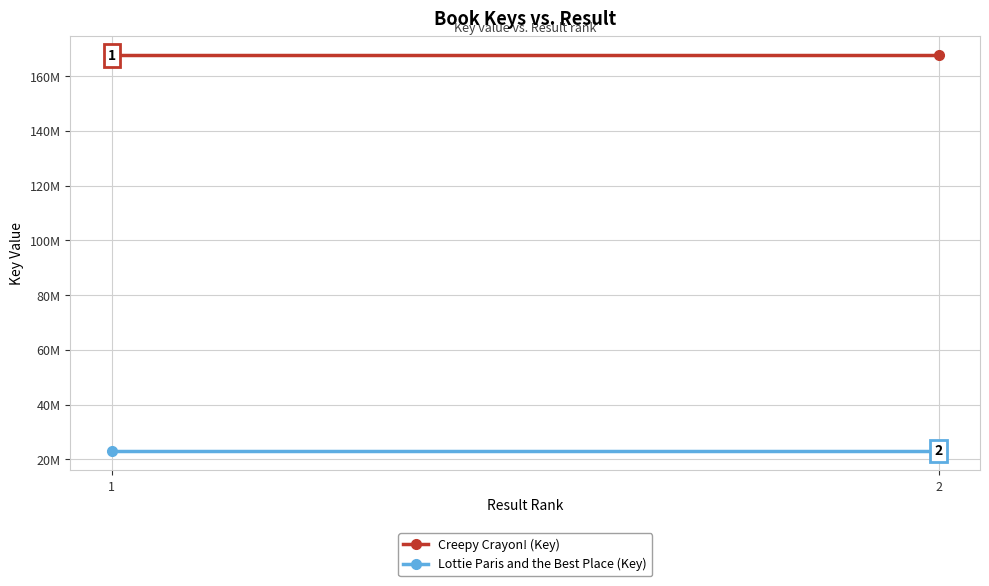

Reading left to right, transcribe all the data shown in this chart.

Creepy Crayon! (Key): 1=167554812	2=167554812
Lottie Paris and the Best Place (Key): 1=23195765	2=23195765